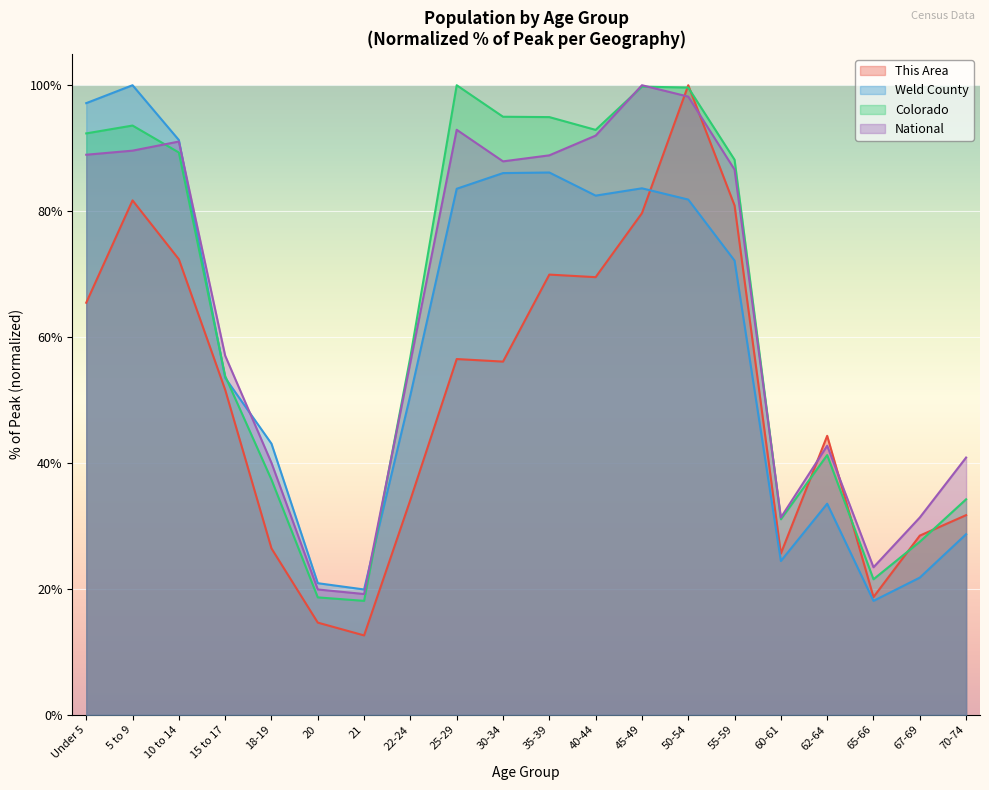

The value of This Area at Under 5 is 65.4. True or false?

True